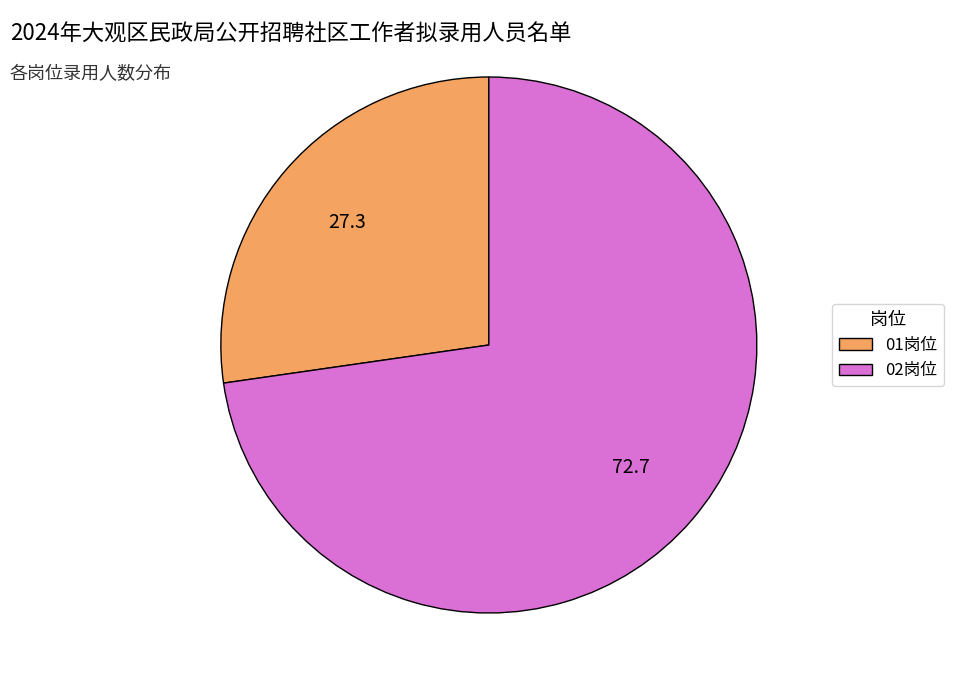

Between 02岗位 and 01岗位, which is larger?

02岗位